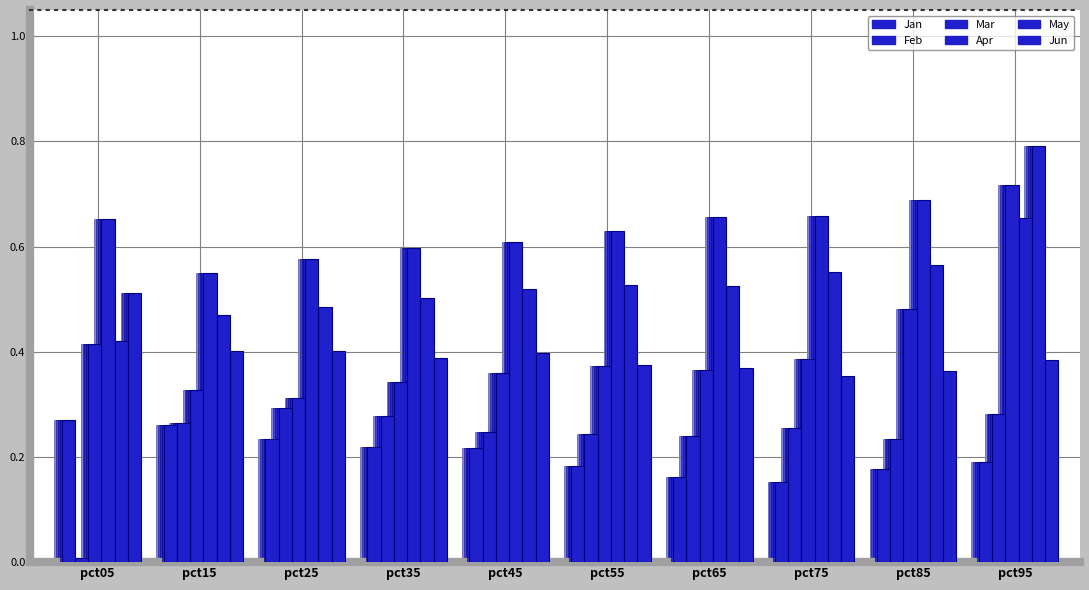

What is the greatest value displayed?

0.8